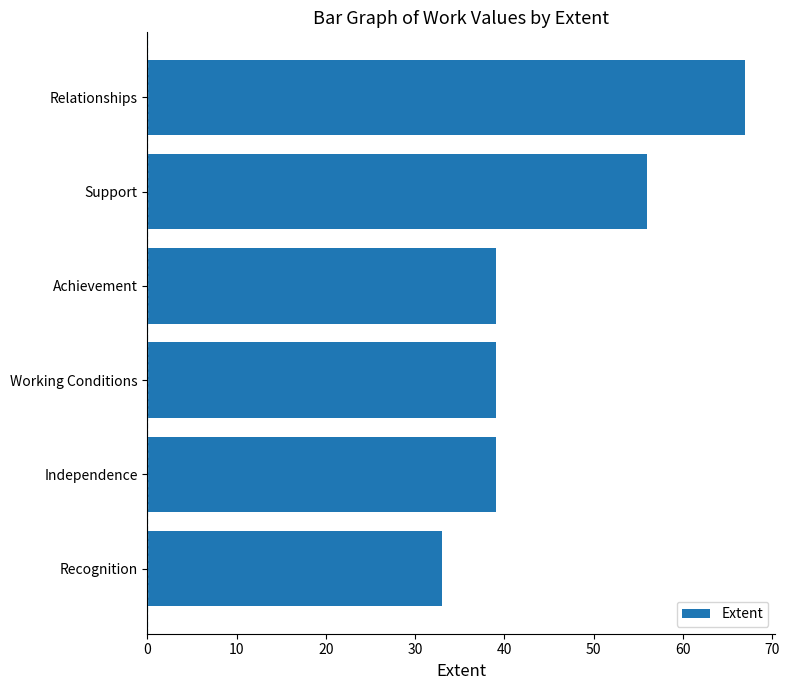

True or false: the data shows 29 at Relationships.

False